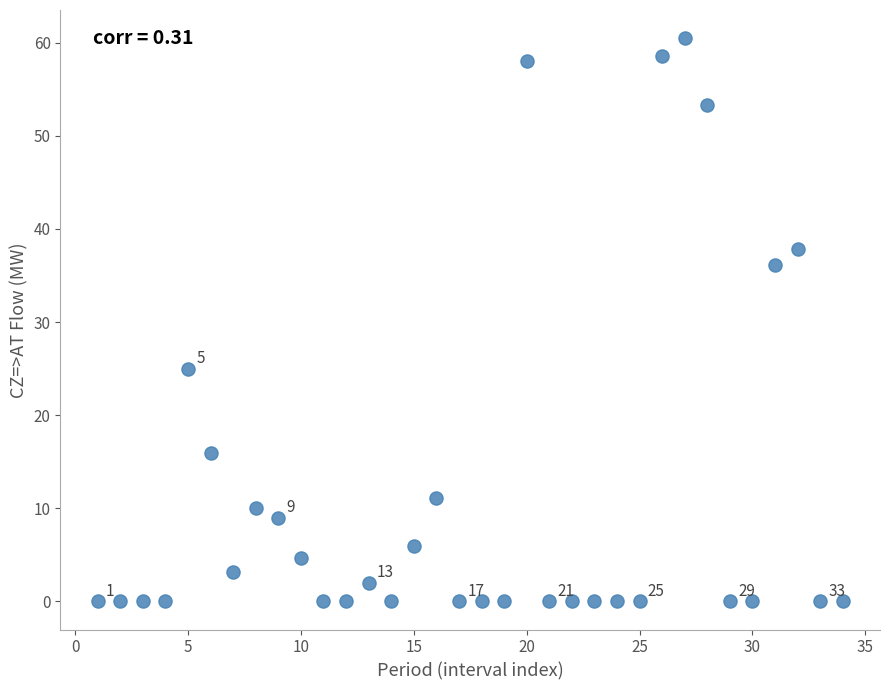

What Y value in the scatter plot is closest to 30?

25.0